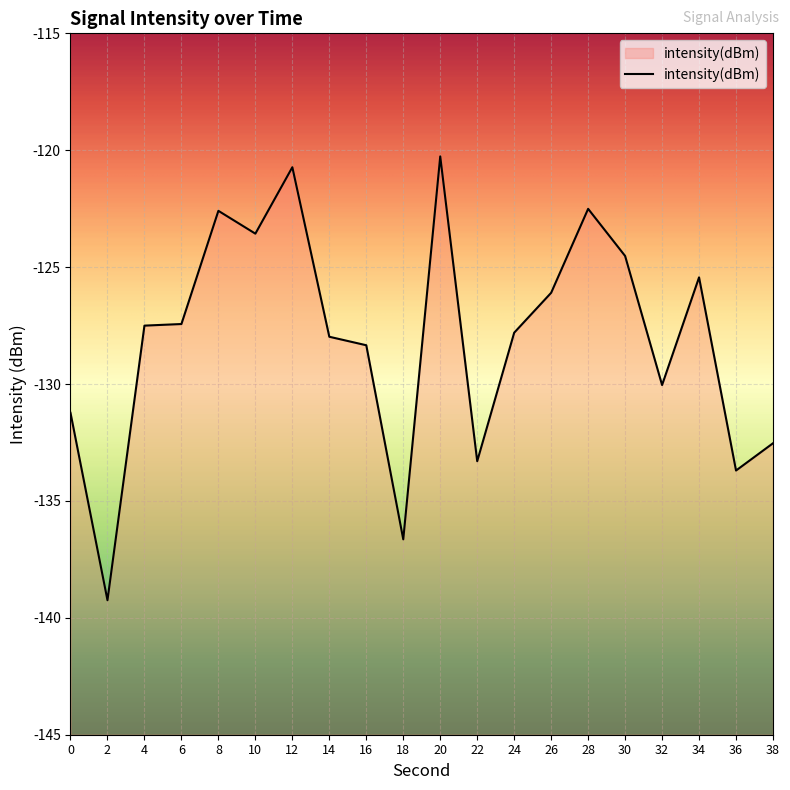

How many points are higher than both their immediate neighbors (excluding endpoints)?

5